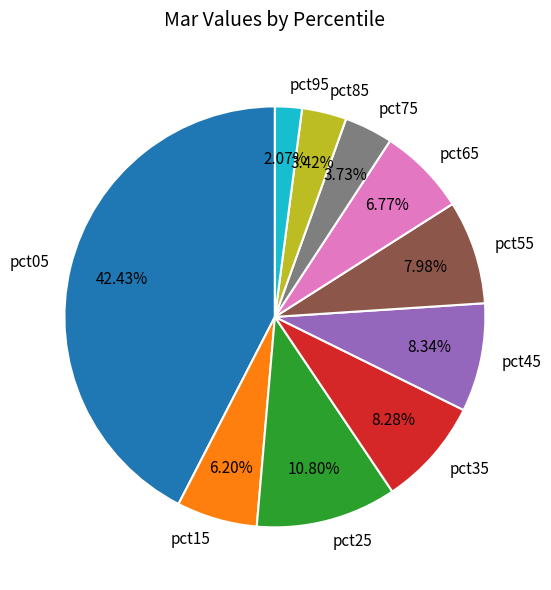

Which has a higher value, pct85 or pct95?

pct85